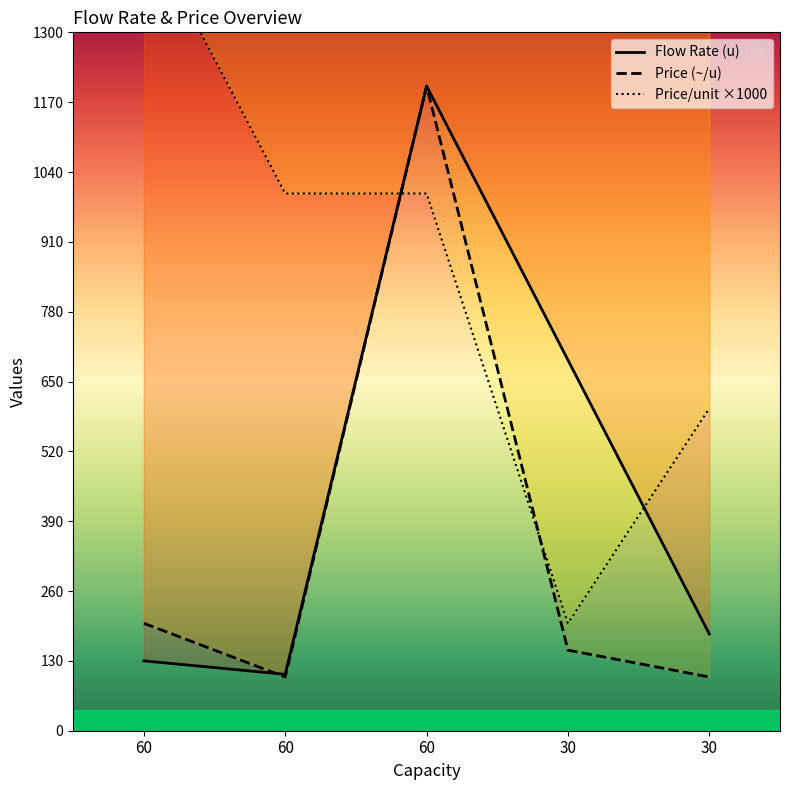

How many distinct data groups are displayed?

3